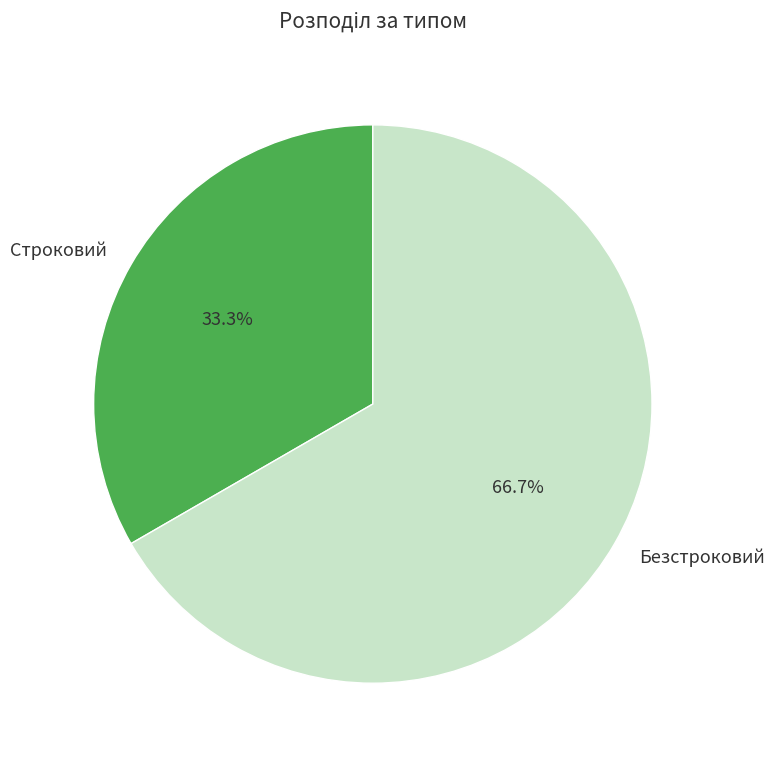

What percentage do Безстроковий and Строковий together represent?

100.0%